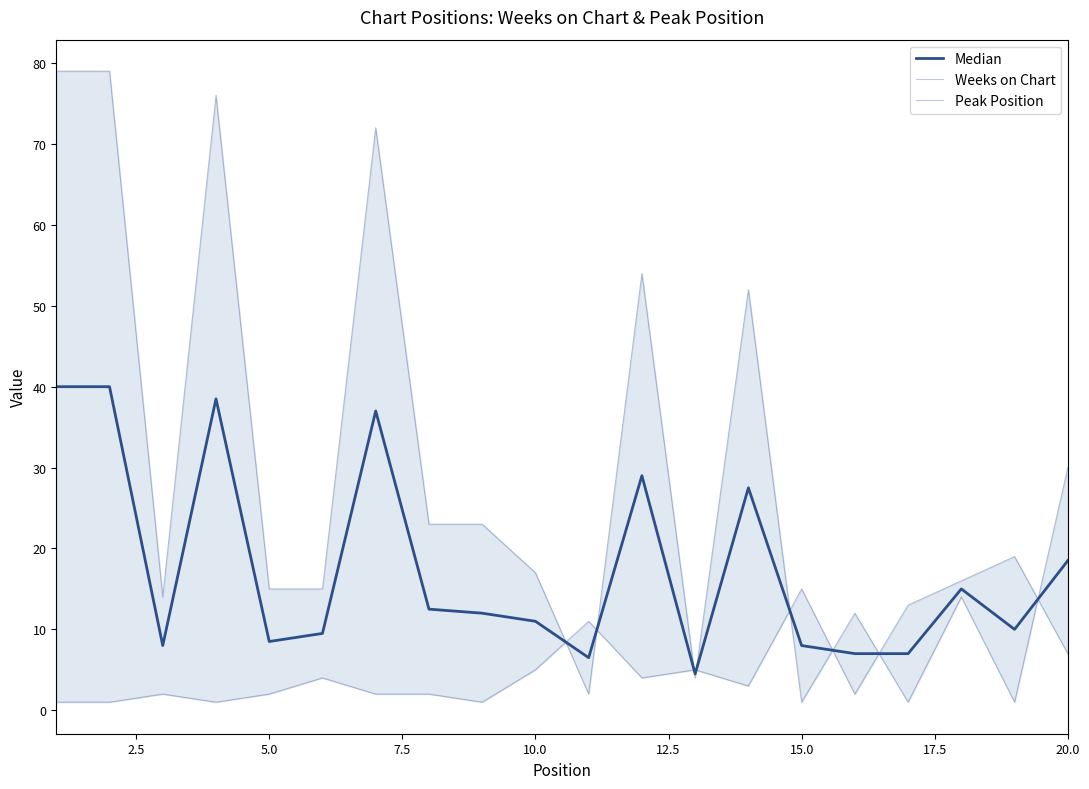

How many interior local valleys does the Median series have?

5